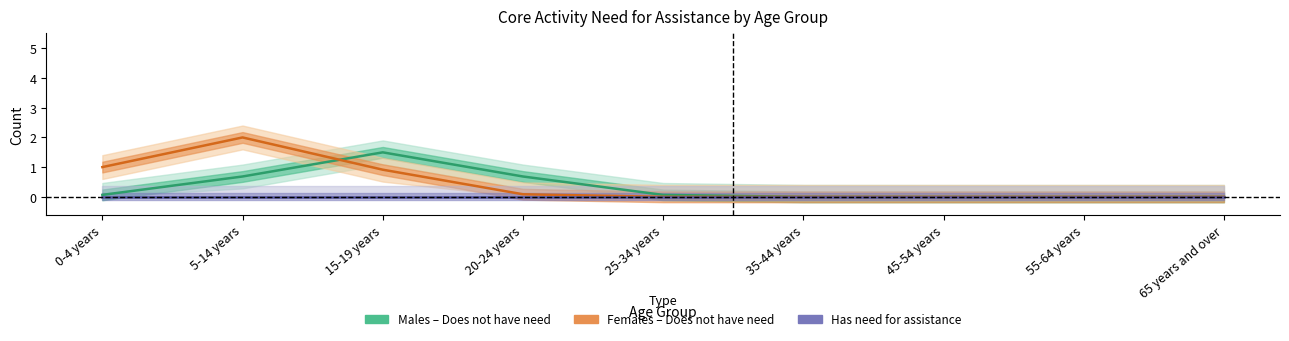

How many categories are shown in the chart?

9